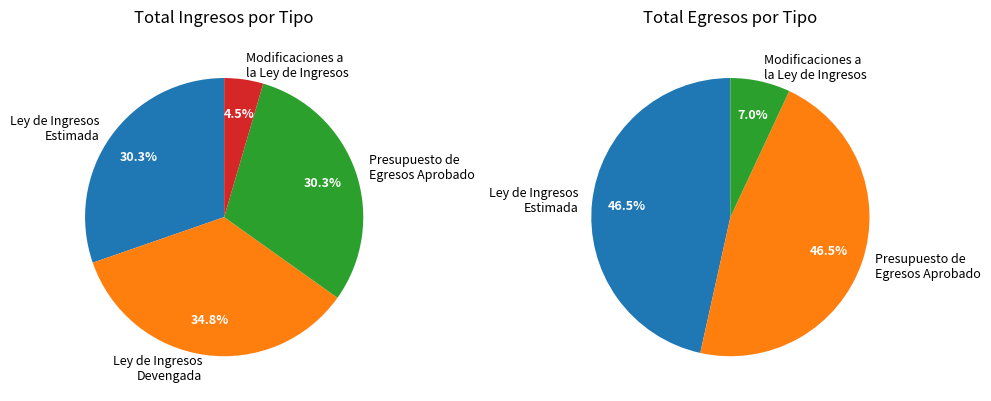

To the nearest percent, what is the difference between the Ley de Ingresos Estimada and Modificaciones a la Ley de Ingresos slice percentages?

26%